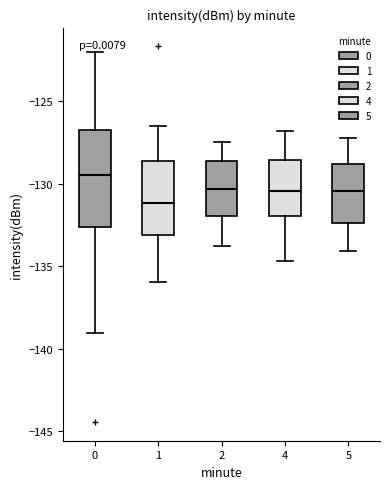

Reading left to right, read every box against the y-axis: the position of its median line, the range the box covers, and the ends of its whiskers. The values are not printed on the chart, so give them approximately, as read against the axis.

0: median -129.5, box -132.5 to -126.5, whiskers -139.0 to -122.0
1: median -131.0, box -133.0 to -128.5, whiskers -136.0 to -126.5
2: median -130.5, box -132.0 to -128.5, whiskers -134.0 to -127.5
4: median -130.5, box -132.0 to -128.5, whiskers -134.5 to -127.0
5: median -130.5, box -132.5 to -129.0, whiskers -134.0 to -127.0